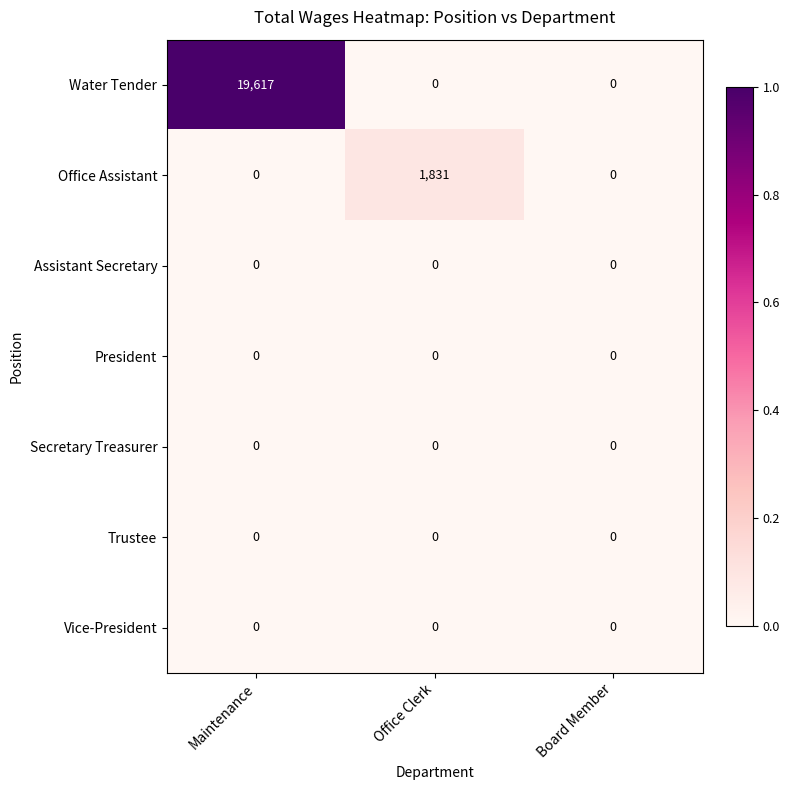

Reading left to right, list all the values displayed in this chart.

Water Tender: Maintenance=19617	Office Clerk=0	Board Member=0
Office Assistant: Maintenance=0	Office Clerk=1831	Board Member=0
Assistant Secretary: Maintenance=0	Office Clerk=0	Board Member=0
President: Maintenance=0	Office Clerk=0	Board Member=0
Secretary Treasurer: Maintenance=0	Office Clerk=0	Board Member=0
Trustee: Maintenance=0	Office Clerk=0	Board Member=0
Vice-President: Maintenance=0	Office Clerk=0	Board Member=0